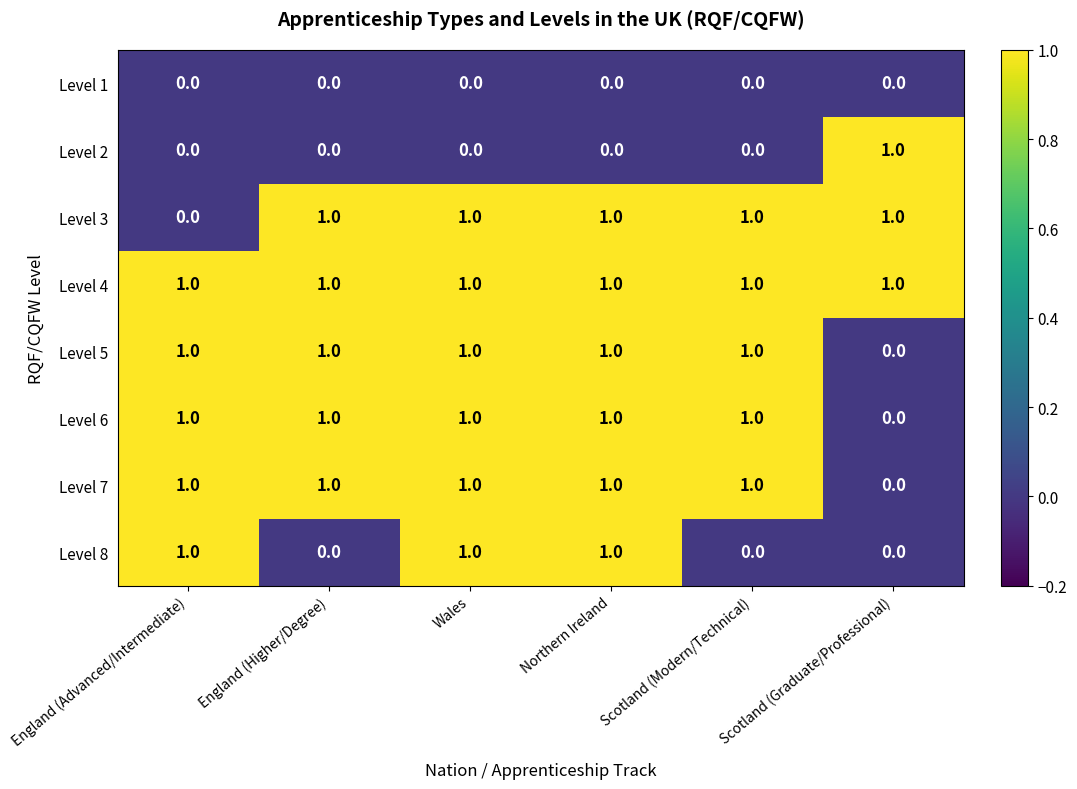

At how many categories does at least one series exceed 0?

6